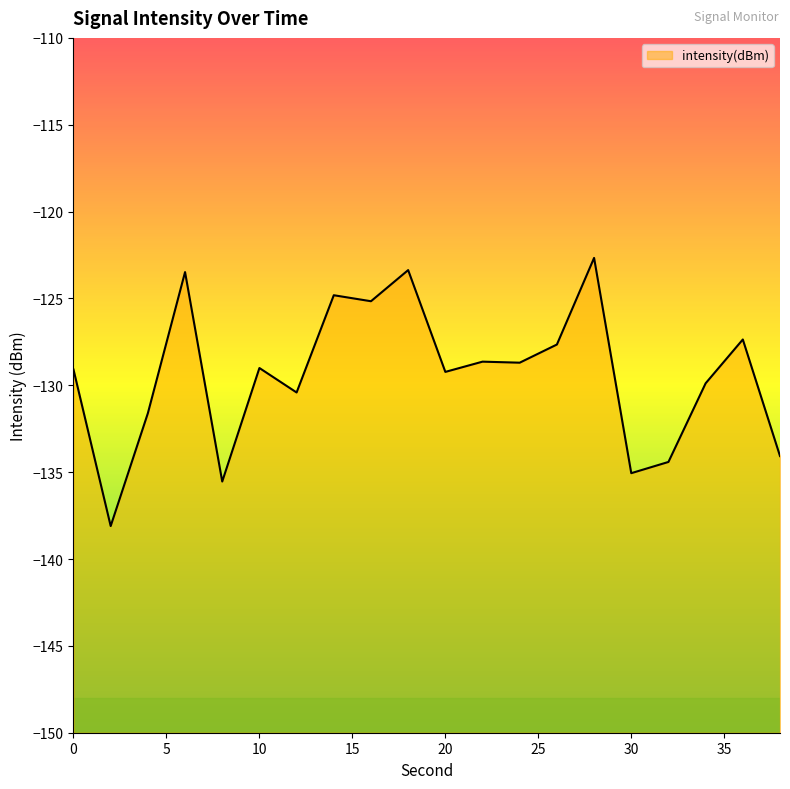

What is the greatest value displayed?

-122.7